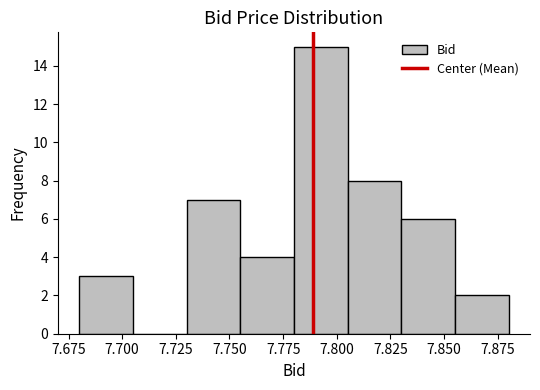

Reading left to right, transcribe this chart: for each bar, give the range it covers on the x-axis and its height. The values are not printed on the chart, so give them approximately, as read against the axis.

7.680 to 7.705: 3
7.705 to 7.730: 0
7.730 to 7.755: 7
7.755 to 7.780: 4
7.780 to 7.805: 15
7.805 to 7.830: 8
7.830 to 7.855: 6
7.855 to 7.880: 2